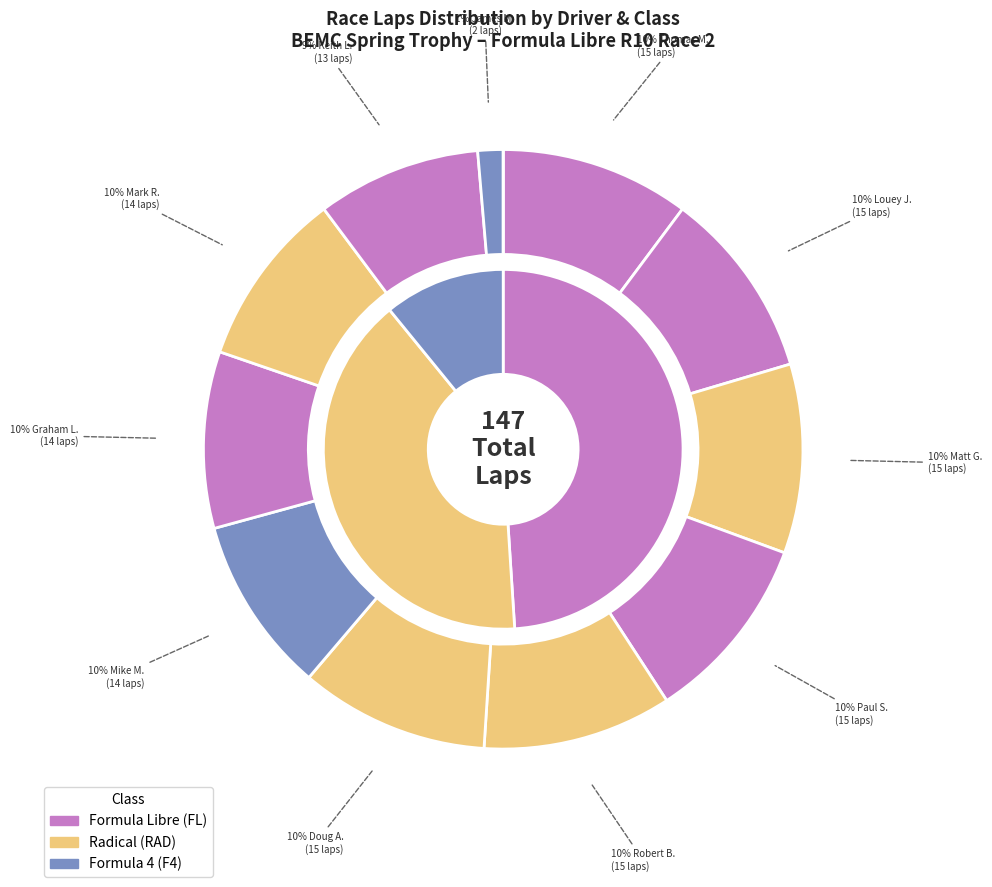

Combined, do Keith Lobban and Ray Berthiaume account for over 50%?

No